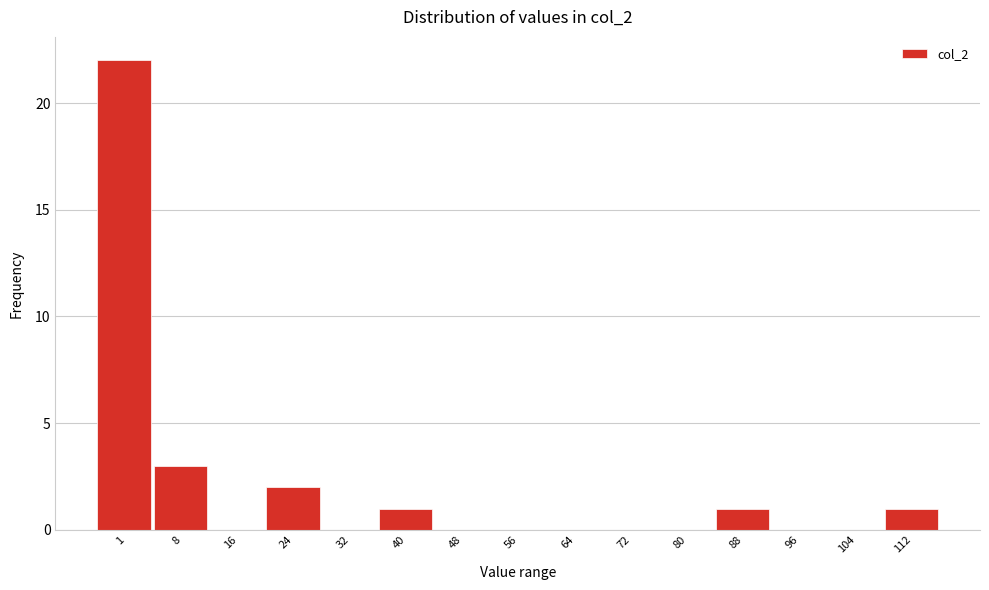

Reading left to right, what are all the values shown in this chart?

1=22	8=3	16=0	24=2	32=0	40=1	48=0	56=0	64=0	72=0	80=0	88=1	96=0	104=0	112=1